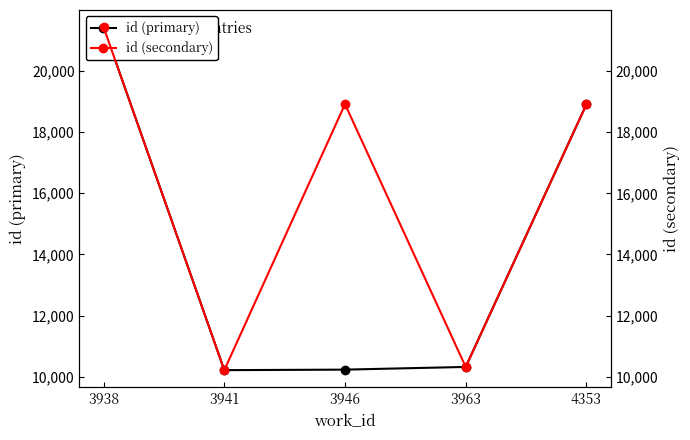

True or false: id (primary) has more than 2 interior local peaks.

False